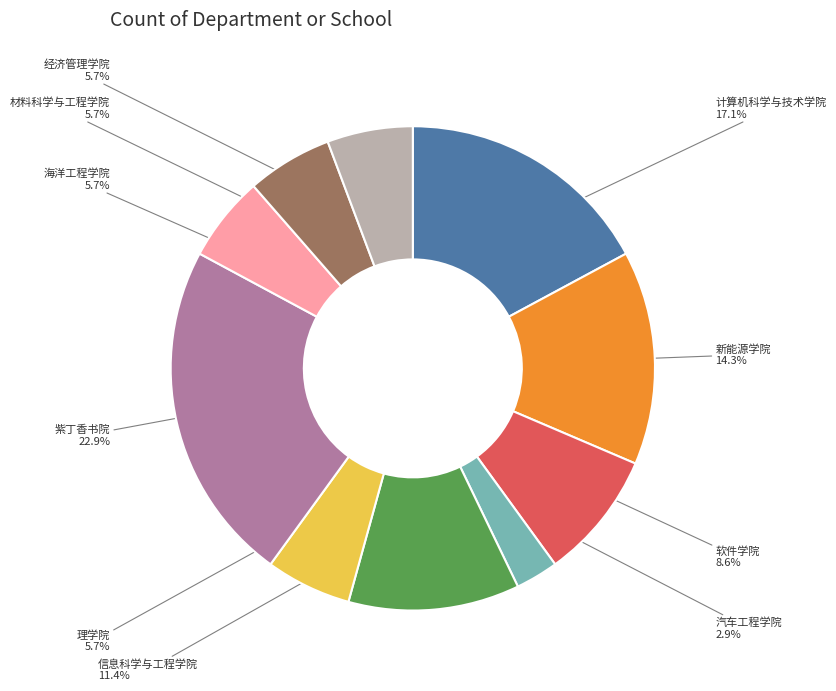

Is it true that 海洋工程学院 is 1% of the pie?

False